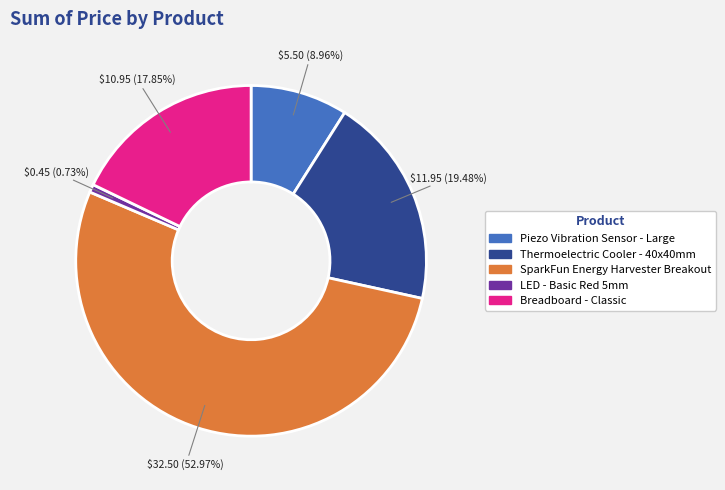

Between Thermoelectric Cooler - 40x40mm and Breadboard - Classic, which is larger?

Thermoelectric Cooler - 40x40mm